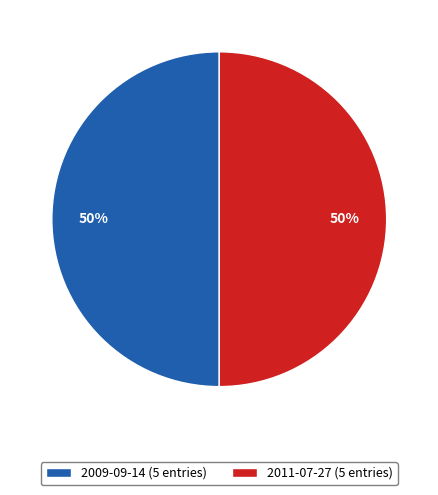

The 2011-07-27 slice represents 12% of the pie. True or false?

False